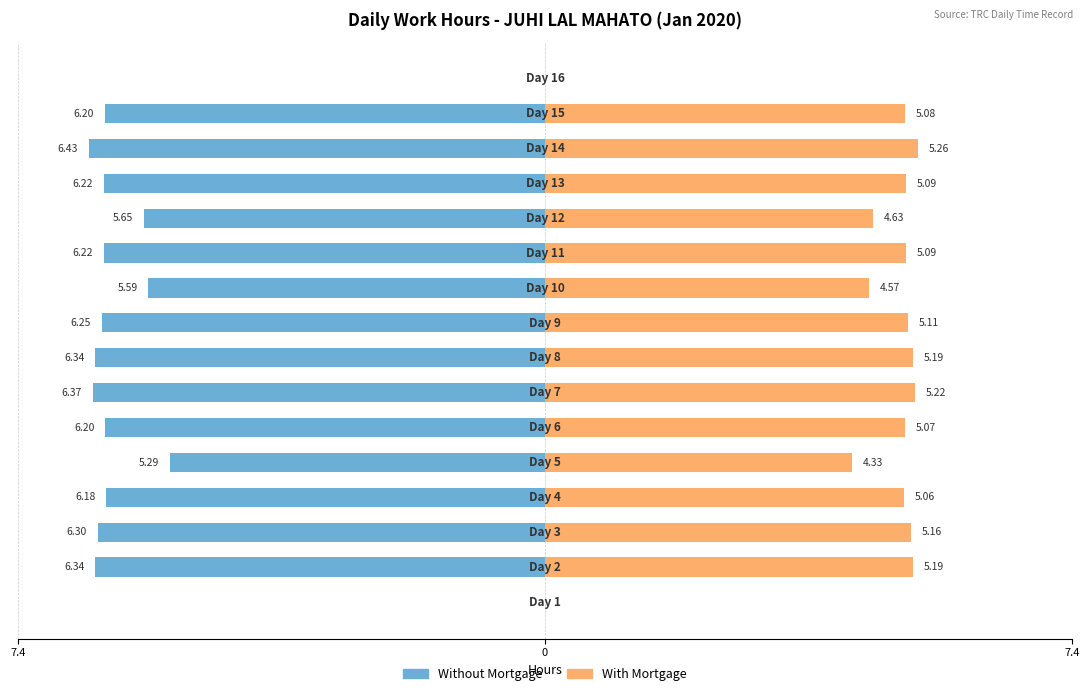

What are all the series names shown in the legend?

Without Mortgage, With Mortgage